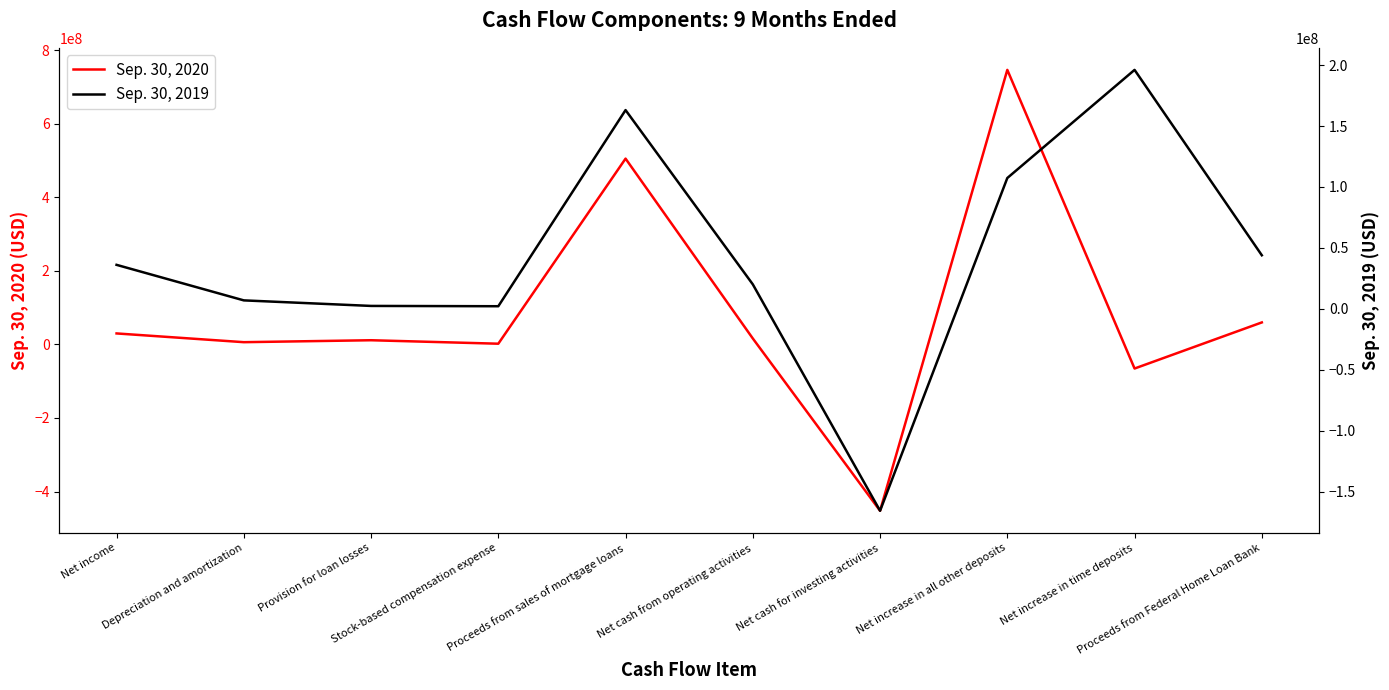

What value does the Sep. 30, 2020 series have at Net cash from operating activities, to the nearest 50?

16306000